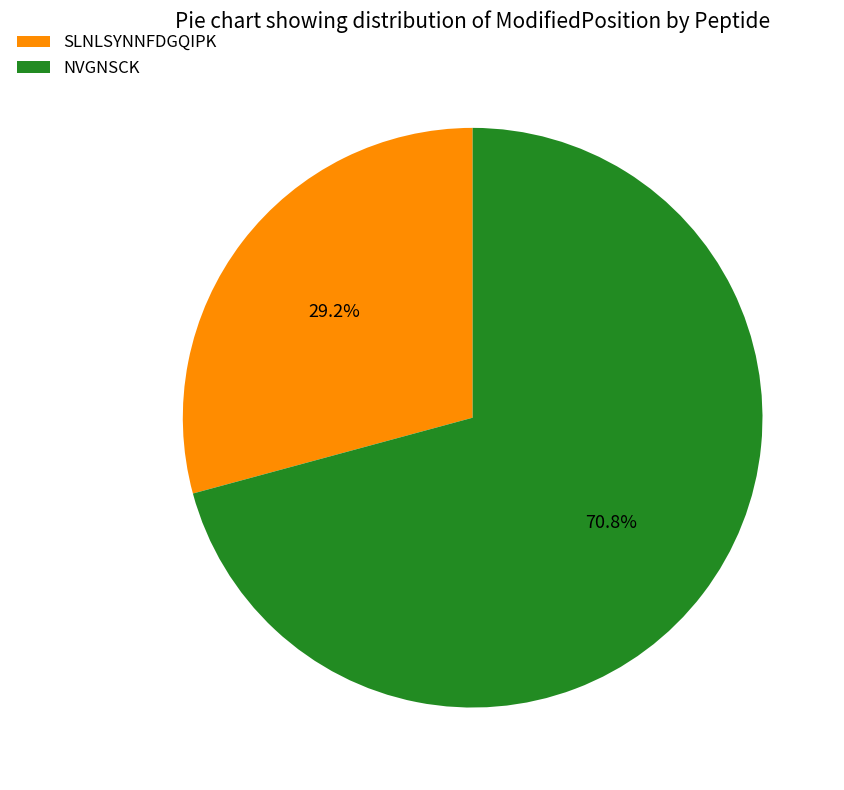

Which has a higher value, SLNLSYNNFDGQIPK or NVGNSCK?

NVGNSCK